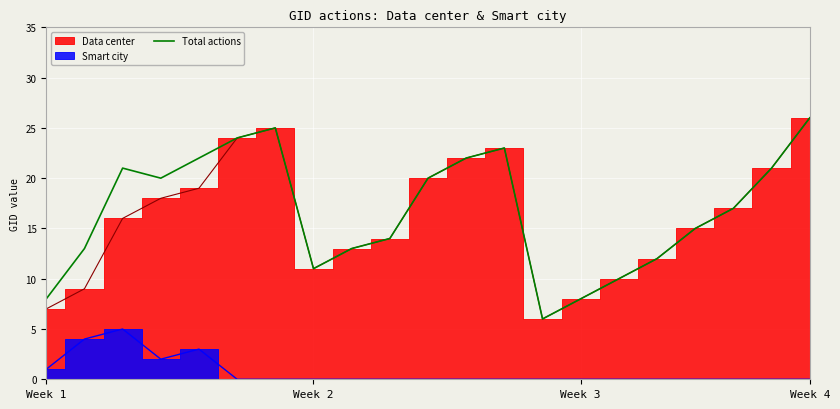

True or false: Total actions has a value of 15 at Week 2.

False